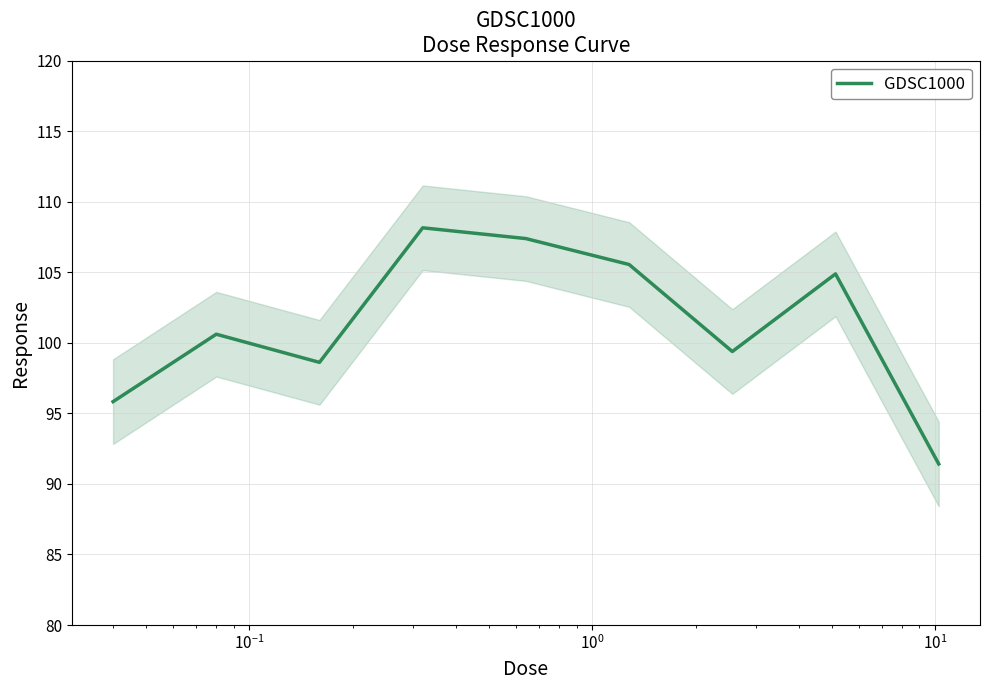

Reading left to right, list all the values displayed in this chart.

95.8	100.6	98.6	108.2	107.4	105.6	99.4	104.9	91.4